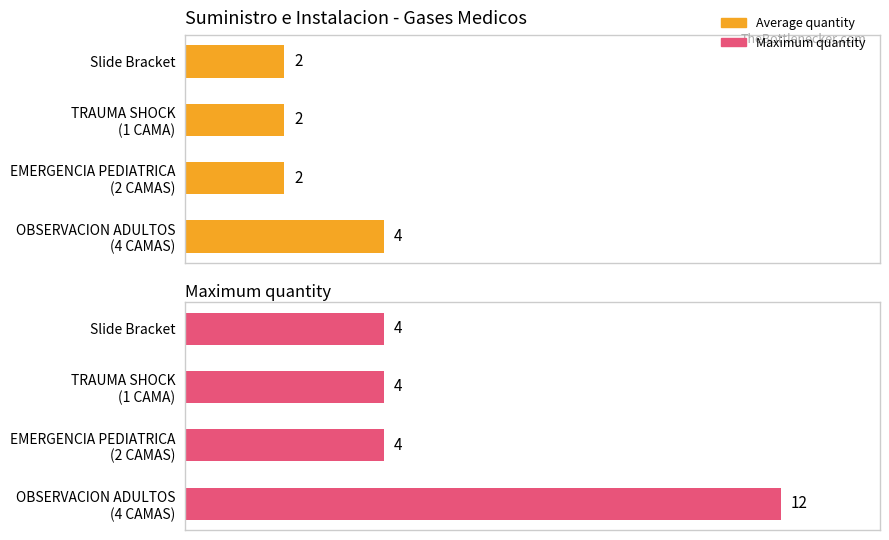

Between 4 and 6, which series saw the biggest shift?

Average quantity